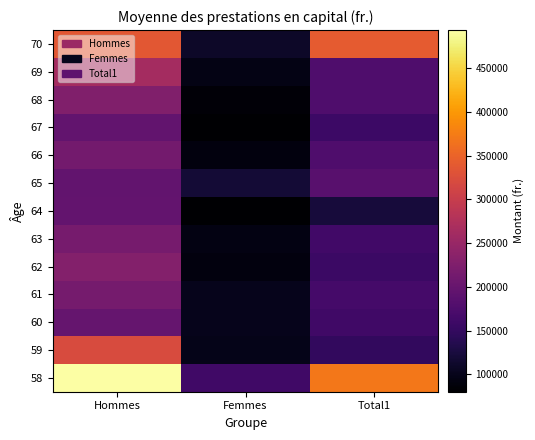

Reading left to right, extract all data points from this chart.

58: Hommes=493559.8	Femmes=162208.9	Total1=369921.4
59: Hommes=321230.2	Femmes=97983.8	Total1=147885.3
60: Hommes=198789.9	Femmes=100233.2	Total1=161787.8
61: Hommes=214290.5	Femmes=99959.0	Total1=166065.6
62: Hommes=229825.9	Femmes=90517.2	Total1=156164.2
63: Hommes=217176.7	Femmes=94000.0	Total1=163213.3
64: Hommes=197232.7	Femmes=80000.0	Total1=122234.9
65: Hommes=196126.2	Femmes=120000.0	Total1=186518.5
66: Hommes=213044.9	Femmes=90000.0	Total1=175631.1
67: Hommes=195201.5	Femmes=80000.0	Total1=158519.3
68: Hommes=225803.4	Femmes=85000.0	Total1=176469.1
69: Hommes=263635.6	Femmes=95000.0	Total1=175813.6
70: Hommes=336507.6	Femmes=110000.0	Total1=340953.7